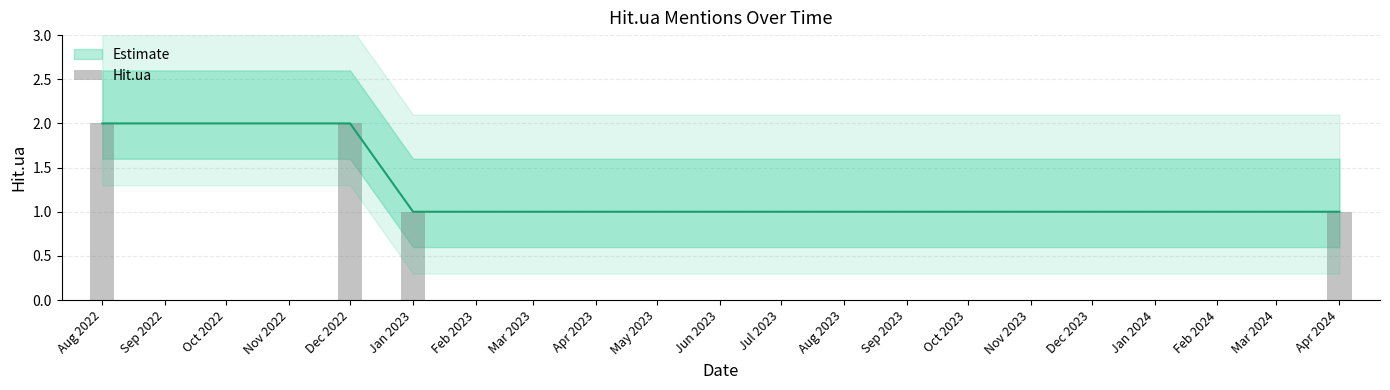

Are the bars horizontal?

No